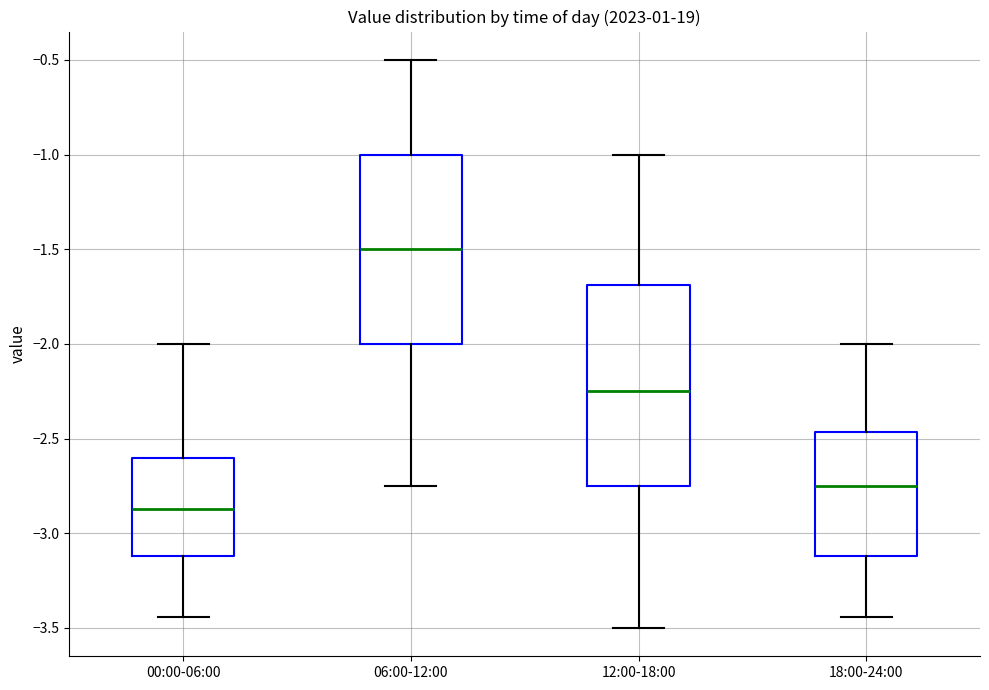

Which box is the tallest, from its lower edge to its upper edge?

12:00-18:00